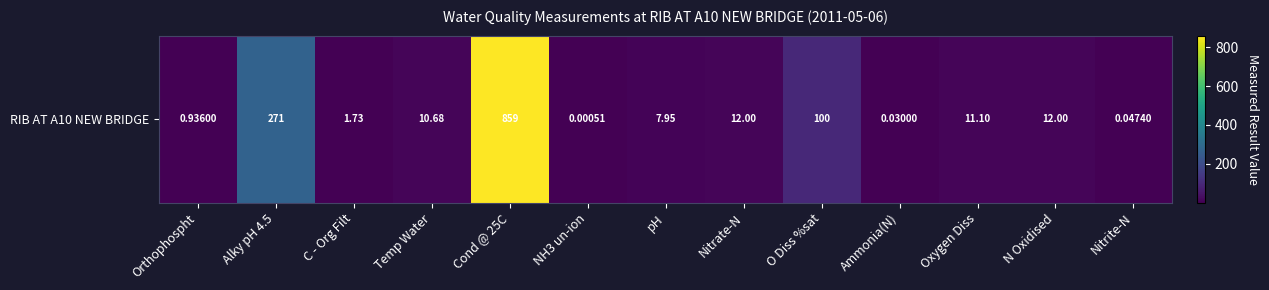

At which label does the data first exceed 10?

Alky pH 4.5